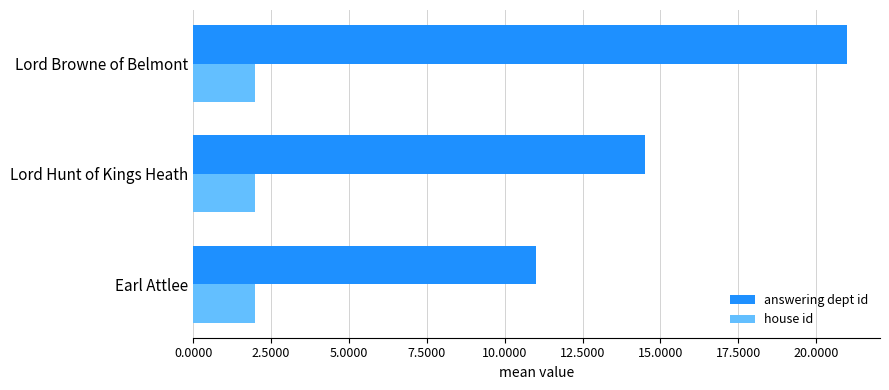

What is the lowest value of the house id series?

2.0